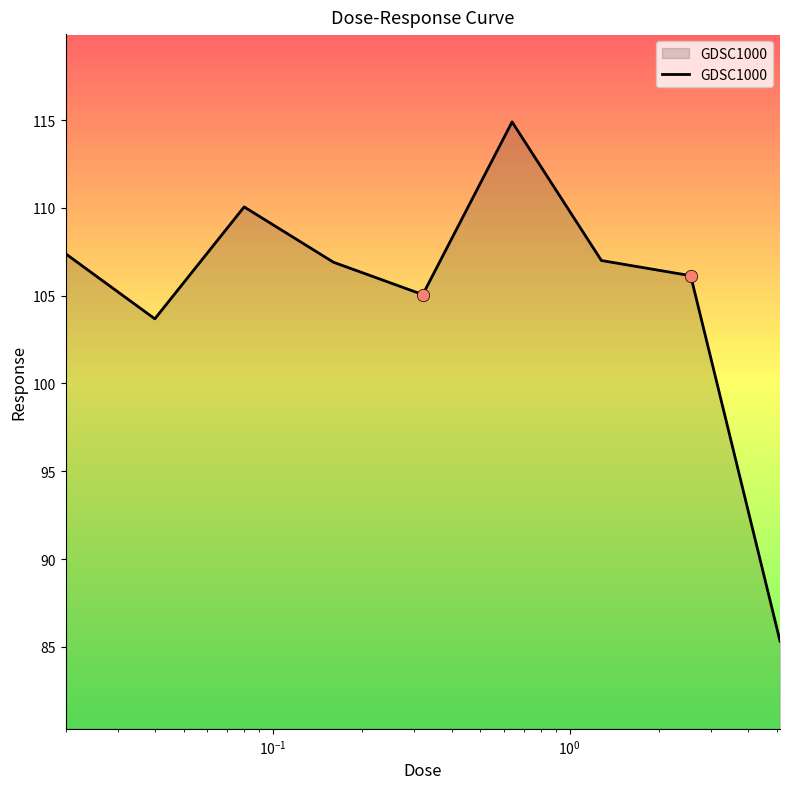

What is the greatest value displayed?

114.9